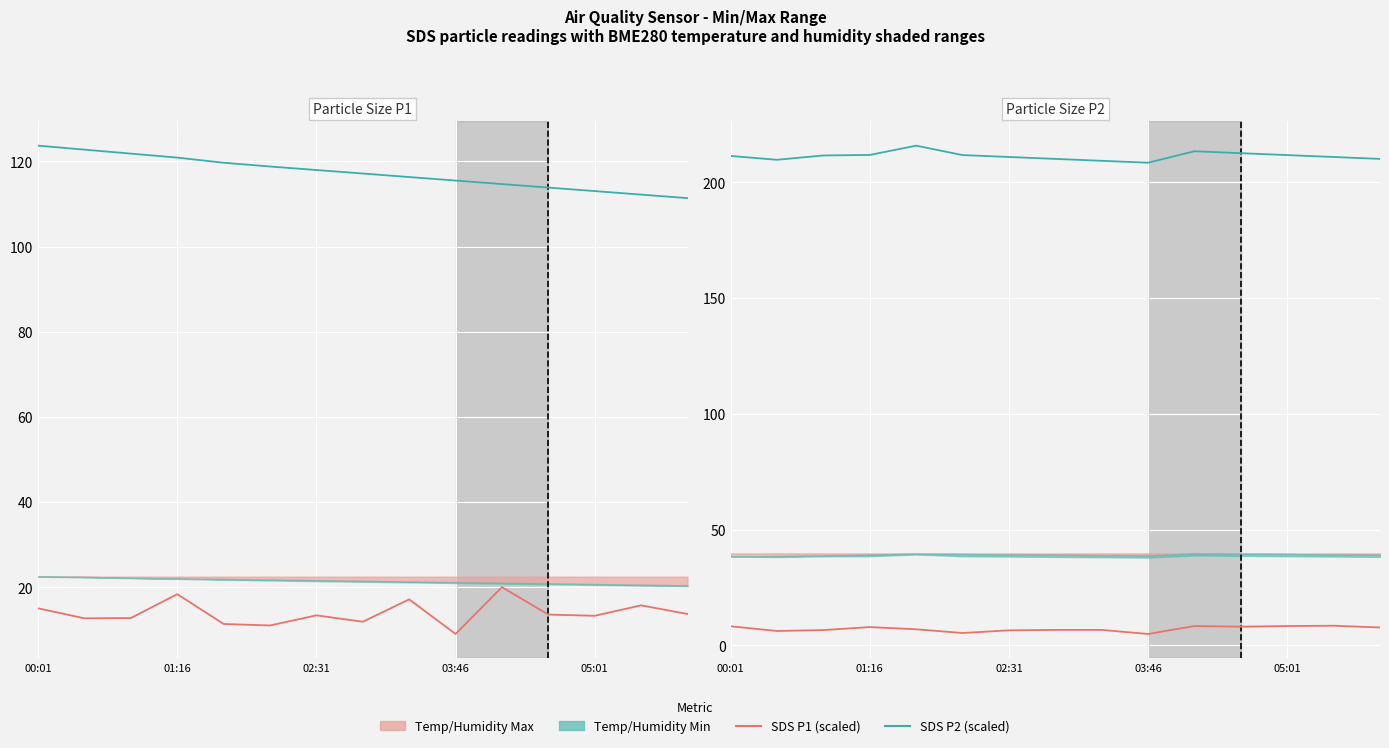

True or false: SDS P2 (scaled) has a value of 5.5 at 00:01.

False